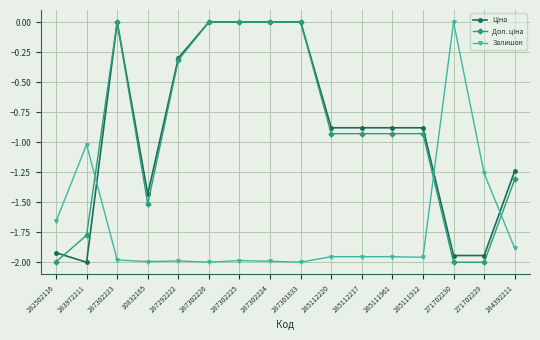

The value of Залишок at 287302223 is -2.0. True or false?

True